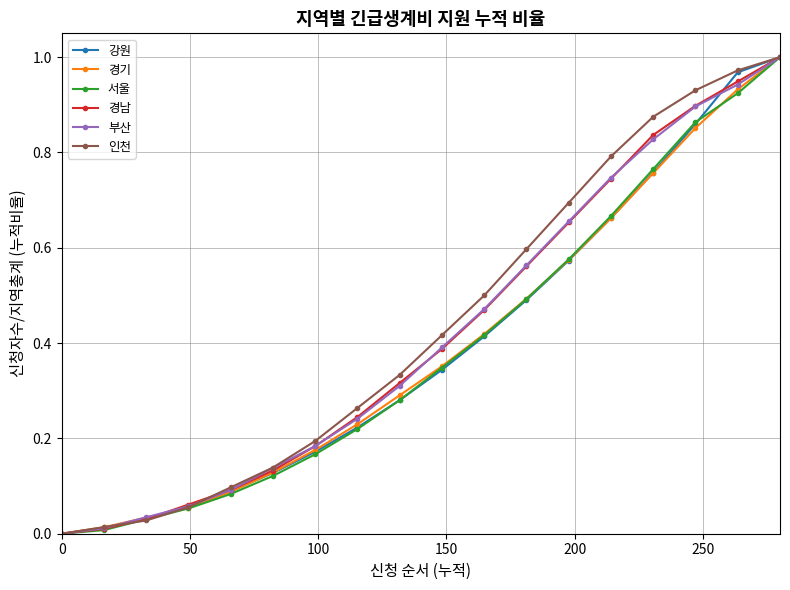

True or false: 경기 has more than 1 interior local peaks.

False